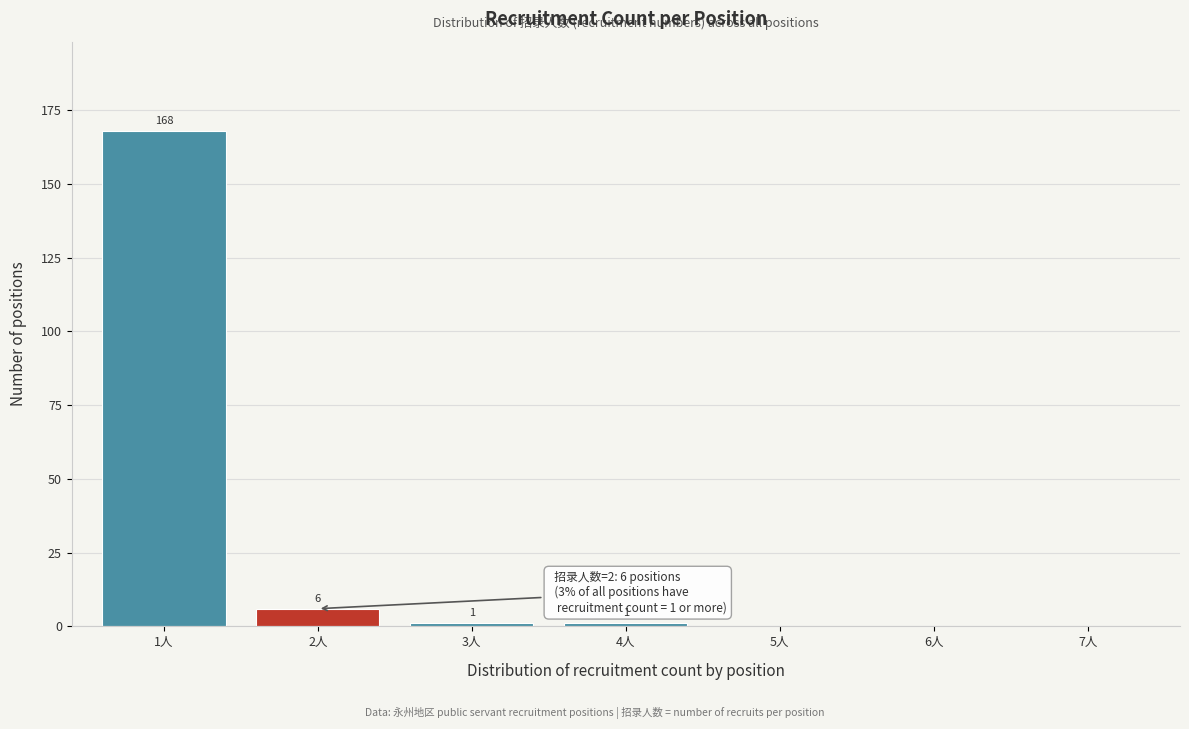

Over which range of the x-axis is the bar tallest?

0.5 to 1.5